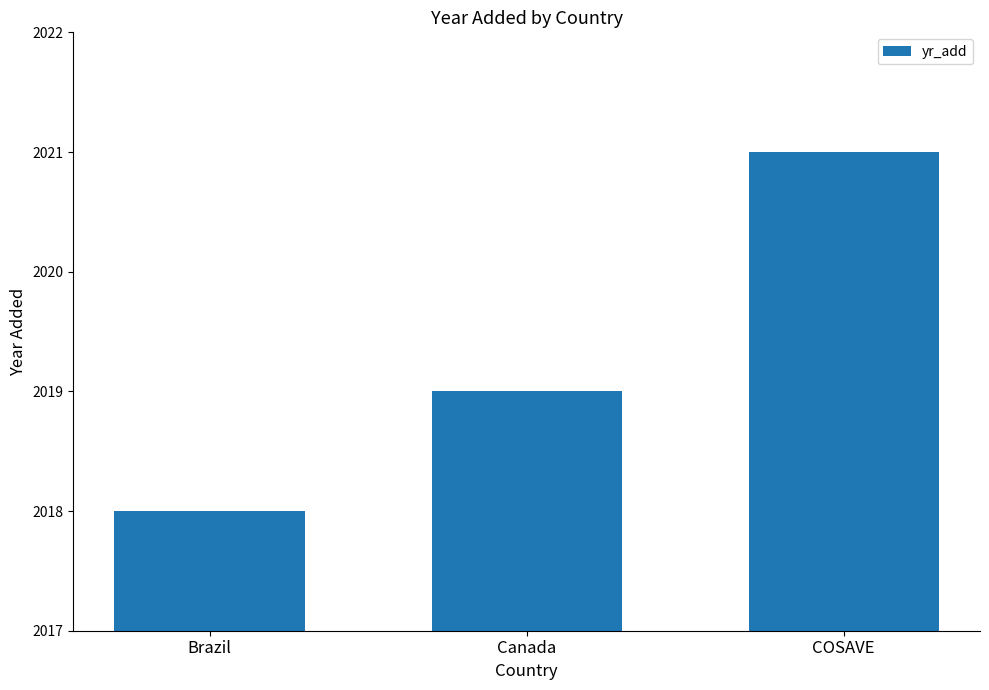

Are the bars horizontal?

No